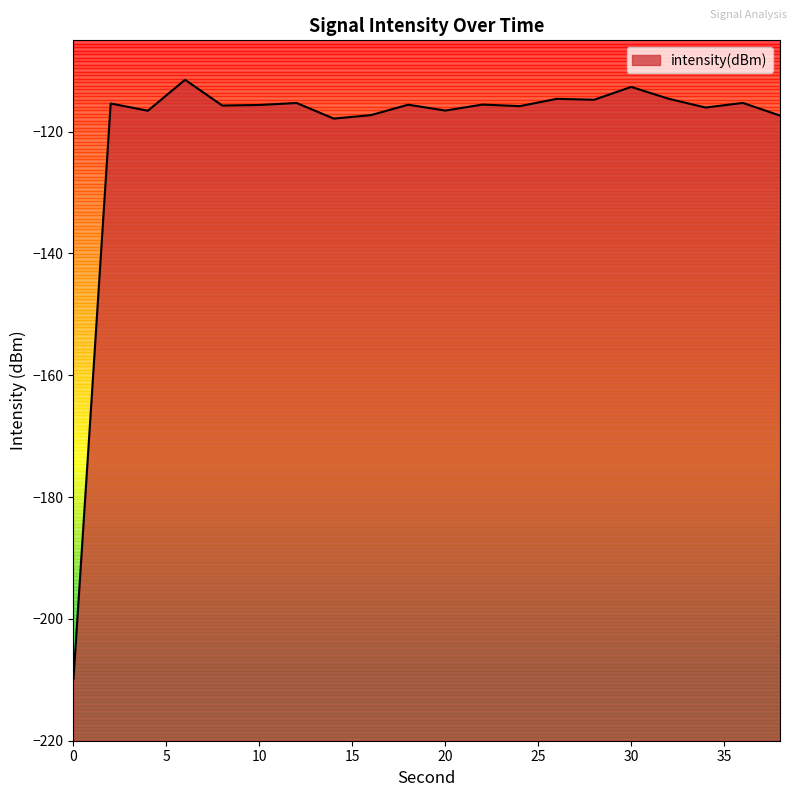

What is the sum of the values at 18 and 16?

-232.8